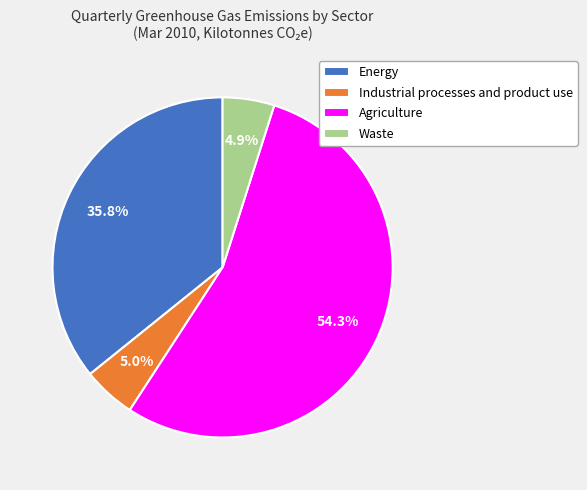

Between Waste and Energy, which is larger?

Energy